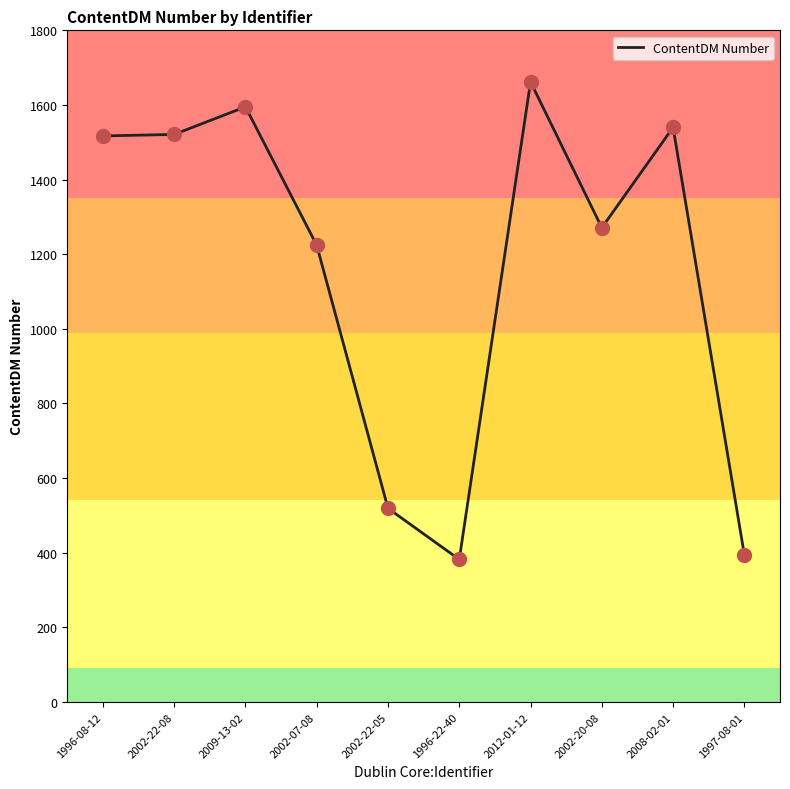

What is the change in value from 2002-22-05 to 2002-20-08?

+752